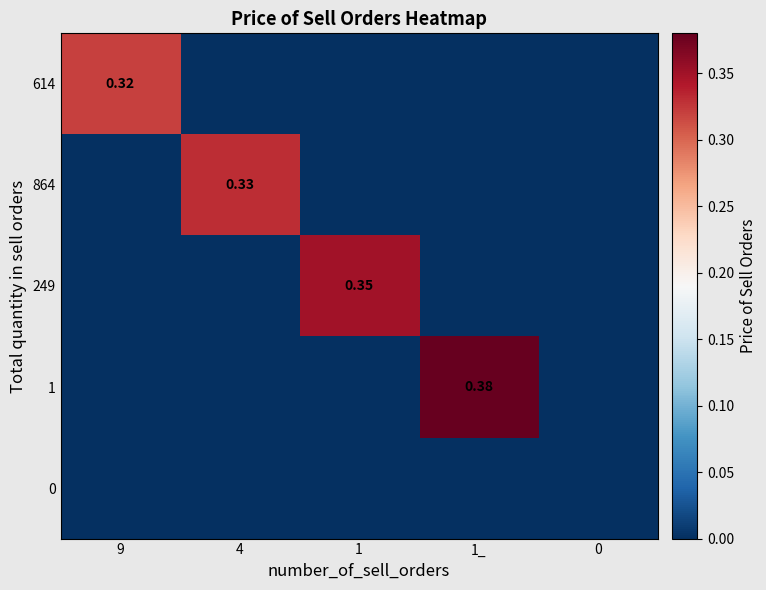

What is the difference between the highest and lowest values at 1_?

0.4